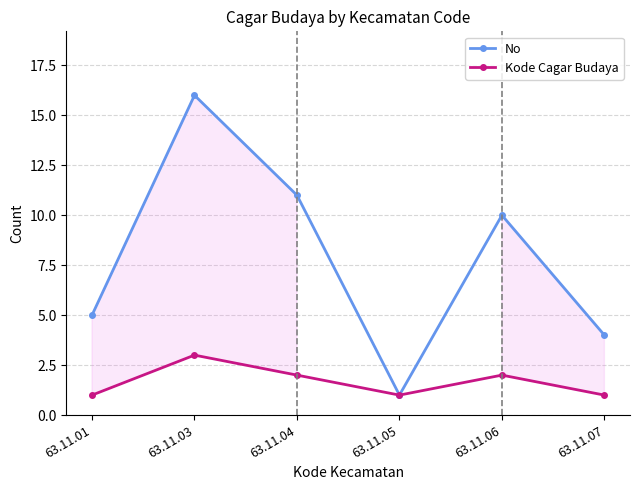

Between 63.11.03 and 63.11.05, which series saw the biggest shift?

No